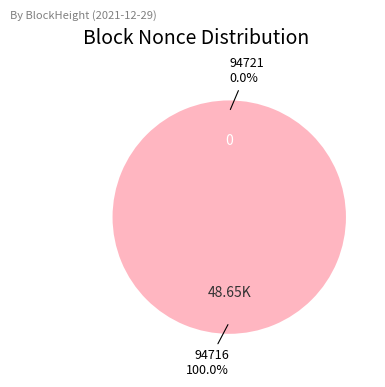

True or false: 94716 accounts for 100% of the total.

True